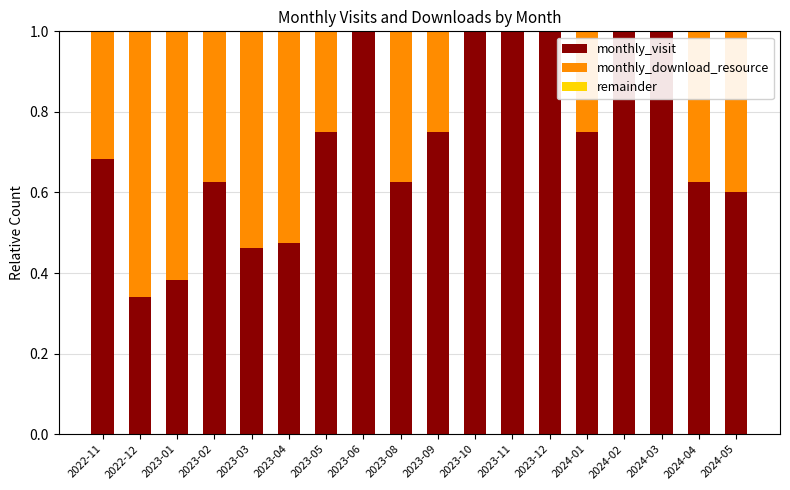

Is it true that monthly_visit equals 1.0 at 2023-10?

True